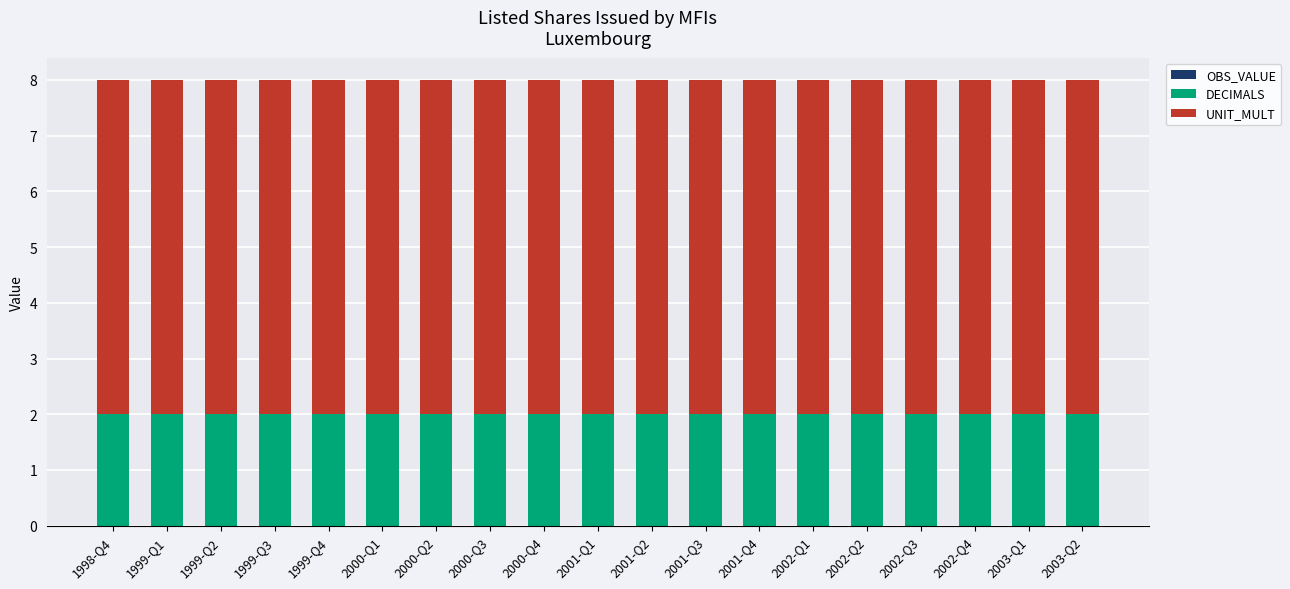

What is the total value across all series at 2000-Q3?

8